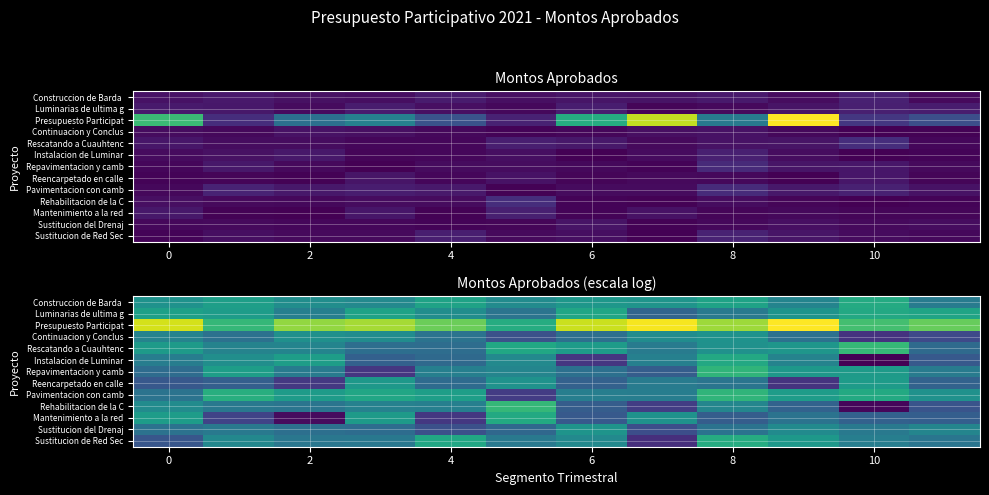

Is it true that Reencarpetado en calle equals 10.9 at 2?

True